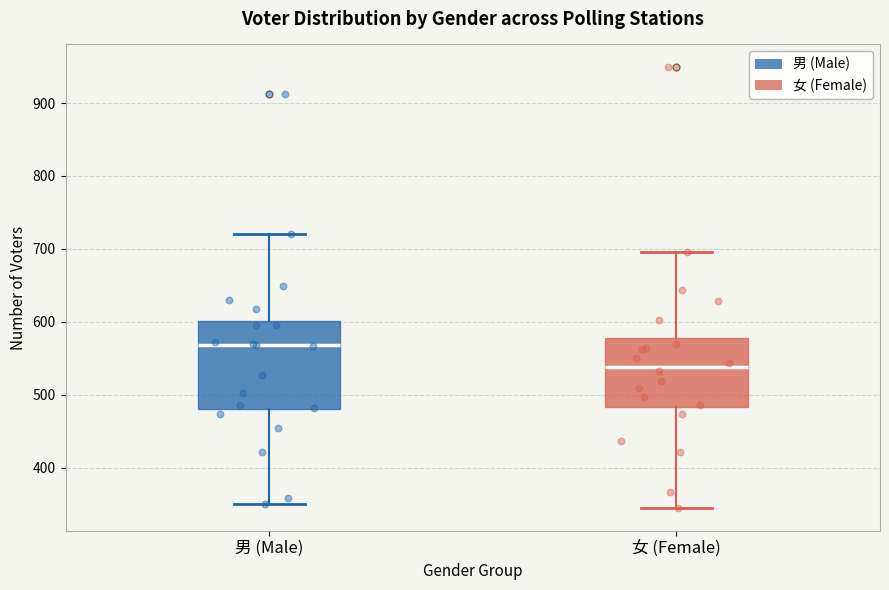

Reading left to right, read every box against the y-axis: the position of its median line, the range the box covers, and the ends of its whiskers. The values are not printed on the chart, so give them approximately, as read against the axis.

男 (Male): median 570, box 480 to 600, whiskers 350 to 720
女 (Female): median 540, box 480 to 580, whiskers 340 to 700